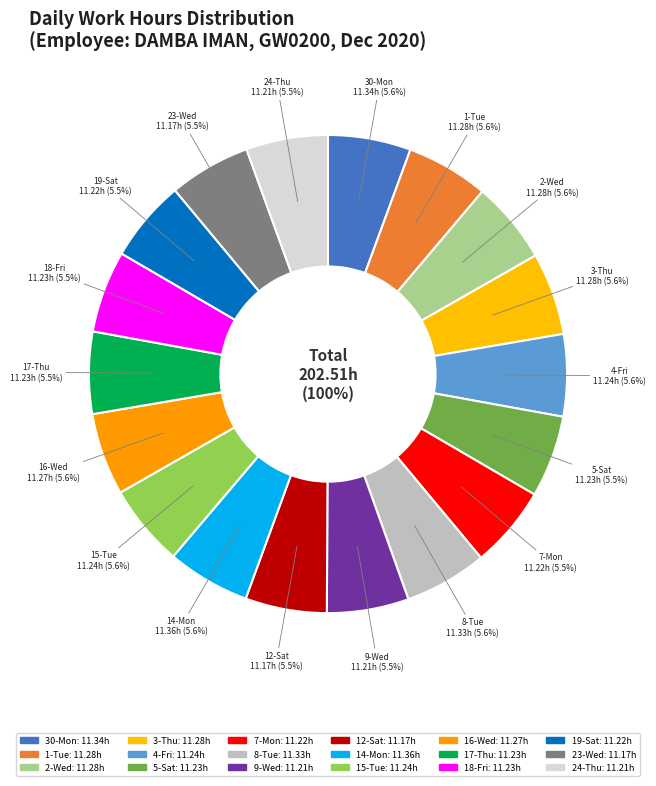

The 17-Thu slice represents 6% of the pie. True or false?

True